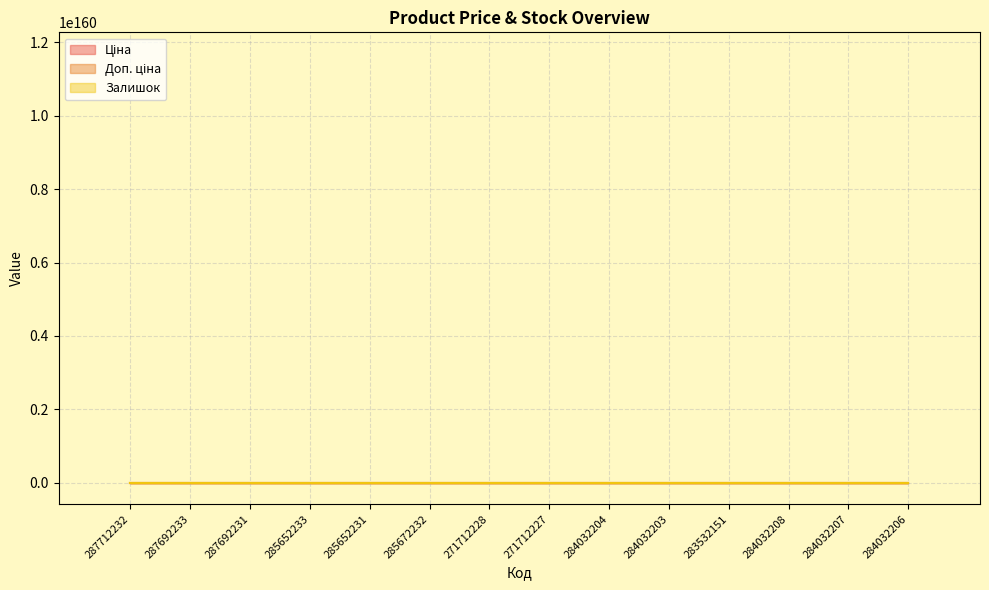

What is the label of the 14th point from the left?

284032206